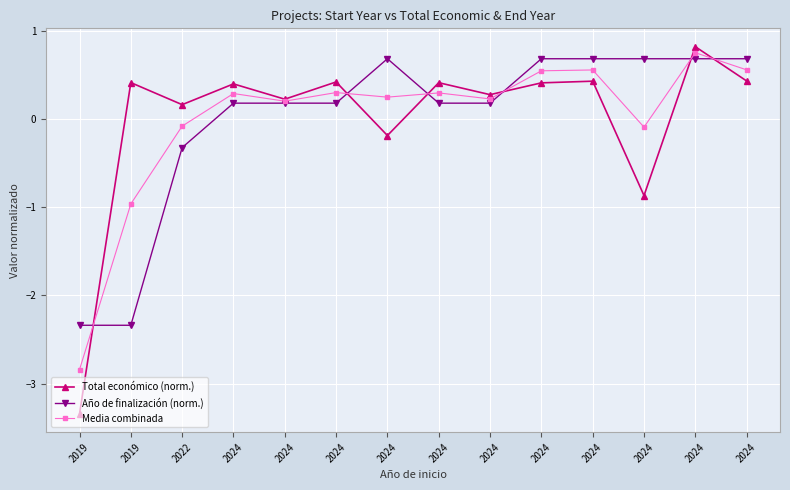

How many lines are shown in the chart?

3